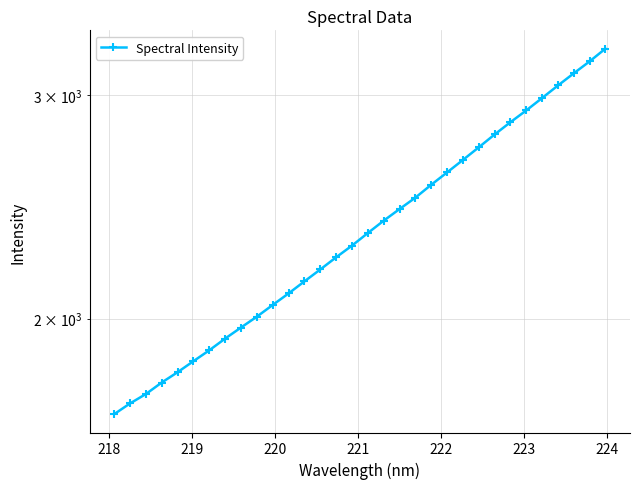

How many data points are less than 2335?

16